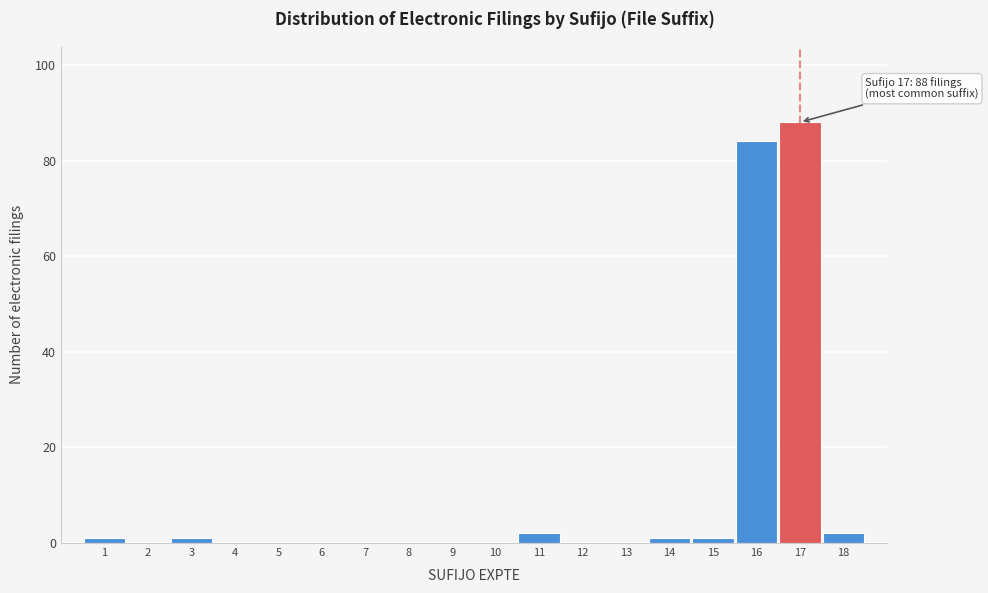

Which range on the x-axis has the tallest bar?

16.5 to 17.5